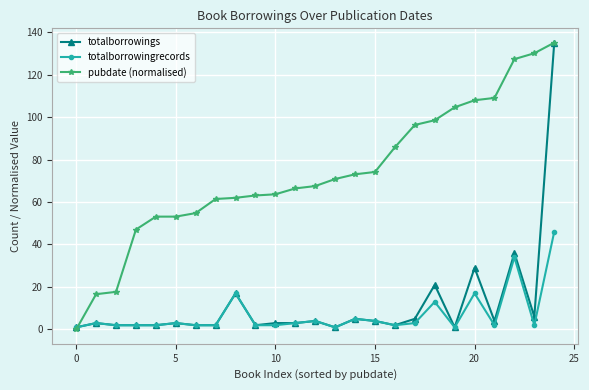

In totalborrowingrecords, how many points are higher than both neighbors (excluding endpoints)?

8